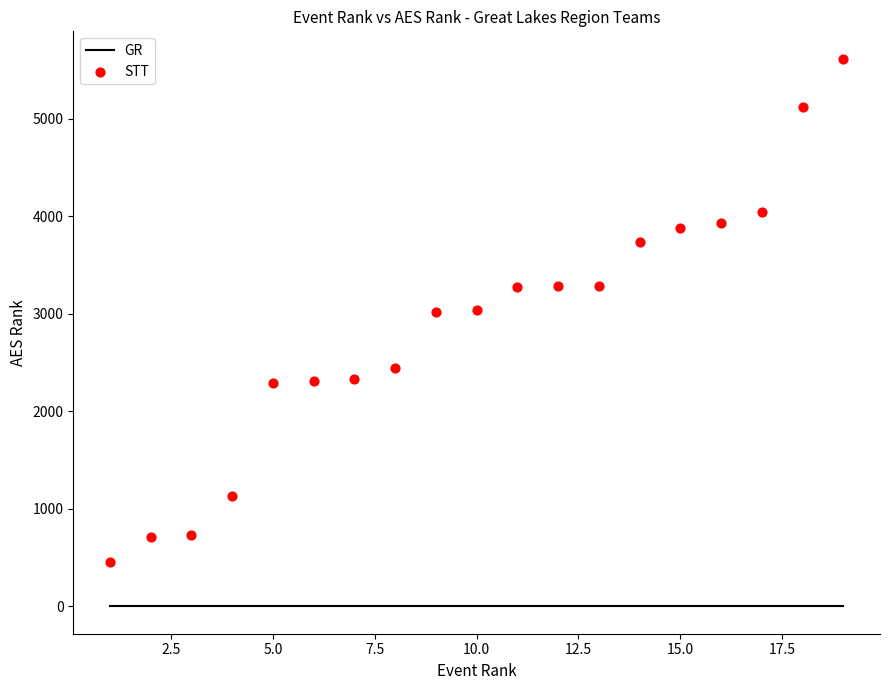

What is the range of Y values (max minus min)?

5156